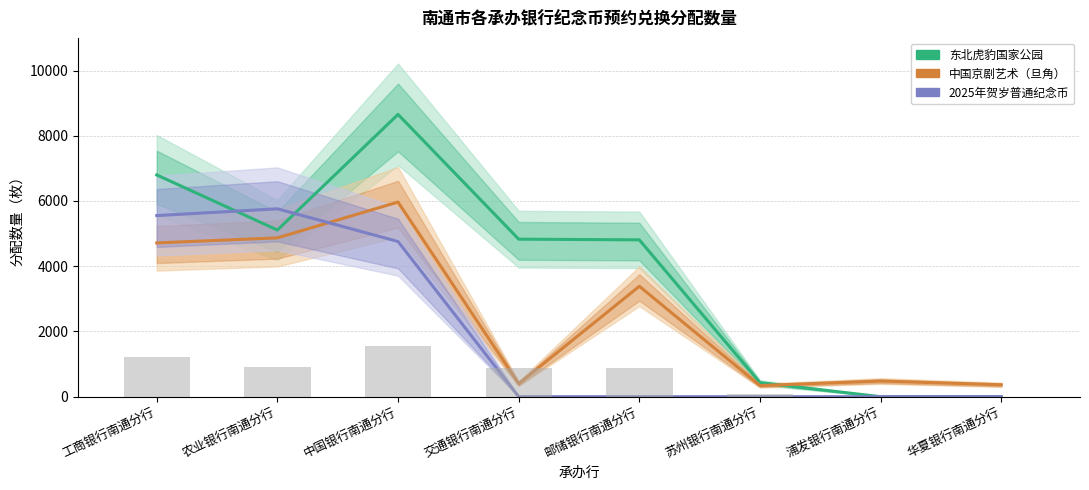

What are all the series names shown in the legend?

东北虎豹国家公园, 中国京剧艺术（旦角）, 2025年贺岁普通纪念币